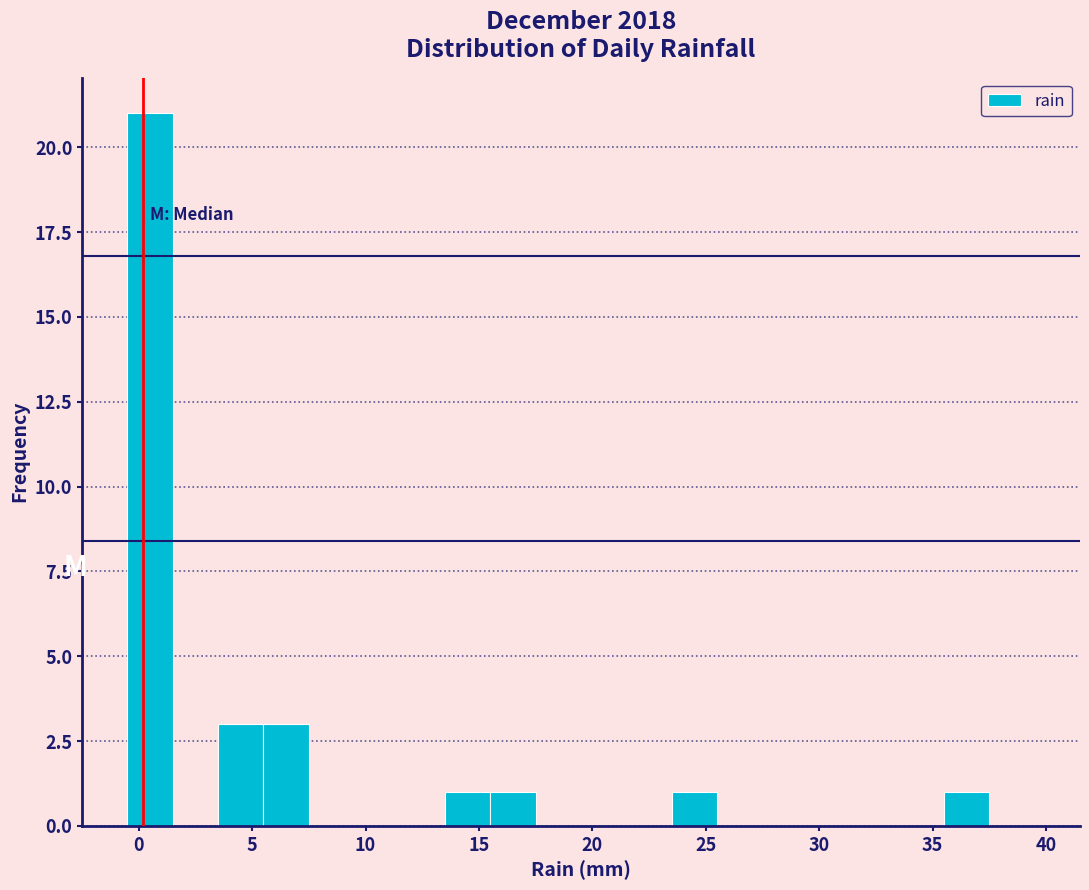

Reading left to right, list every bar in this chart as the range it spans on the x-axis followed by its height. The values are not printed on the chart, so give them approximately, as read against the axis.

-0.5 to 1.5: 21
1.5 to 3.5: 0
3.5 to 5.5: 3
5.5 to 7.5: 3
7.5 to 9.5: 0
9.5 to 11.5: 0
11.5 to 13.5: 0
13.5 to 15.5: 1
15.5 to 17.5: 1
17.5 to 19.5: 0
19.5 to 21.5: 0
21.5 to 23.5: 0
23.5 to 25.5: 1
25.5 to 27.5: 0
27.5 to 29.5: 0
29.5 to 31.5: 0
31.5 to 33.5: 0
33.5 to 35.5: 0
35.5 to 37.5: 1
37.5 to 39.5: 0